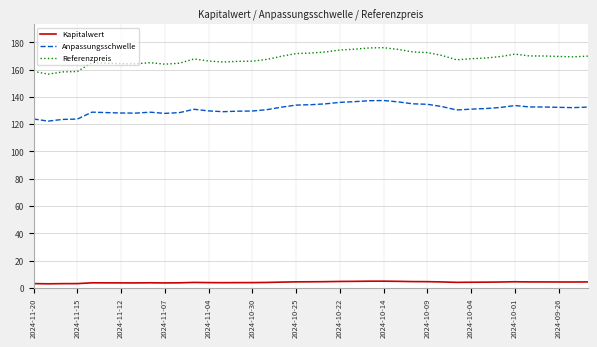

Which series has the largest total across all categories?

Referenzpreis